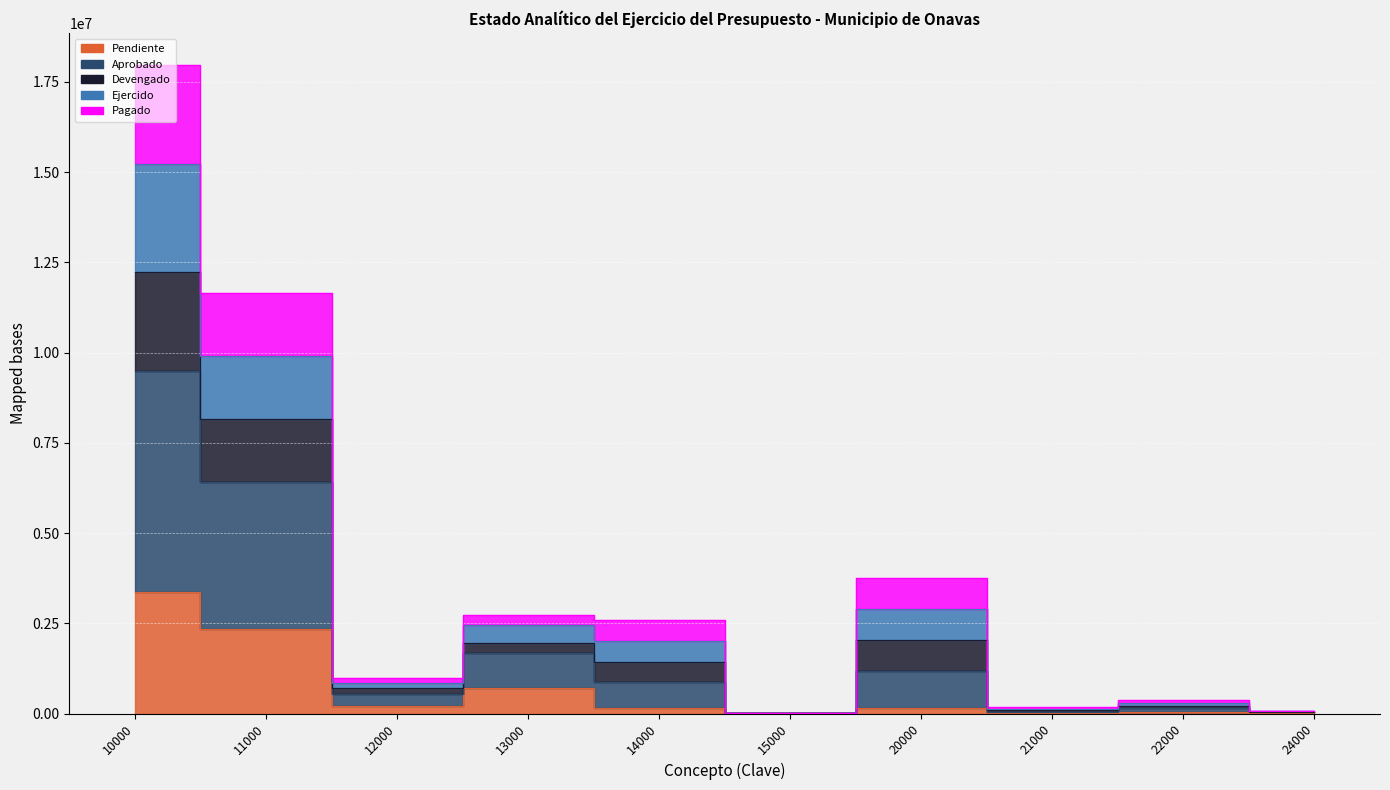

Does the chart display data point markers on the line(s)?

No